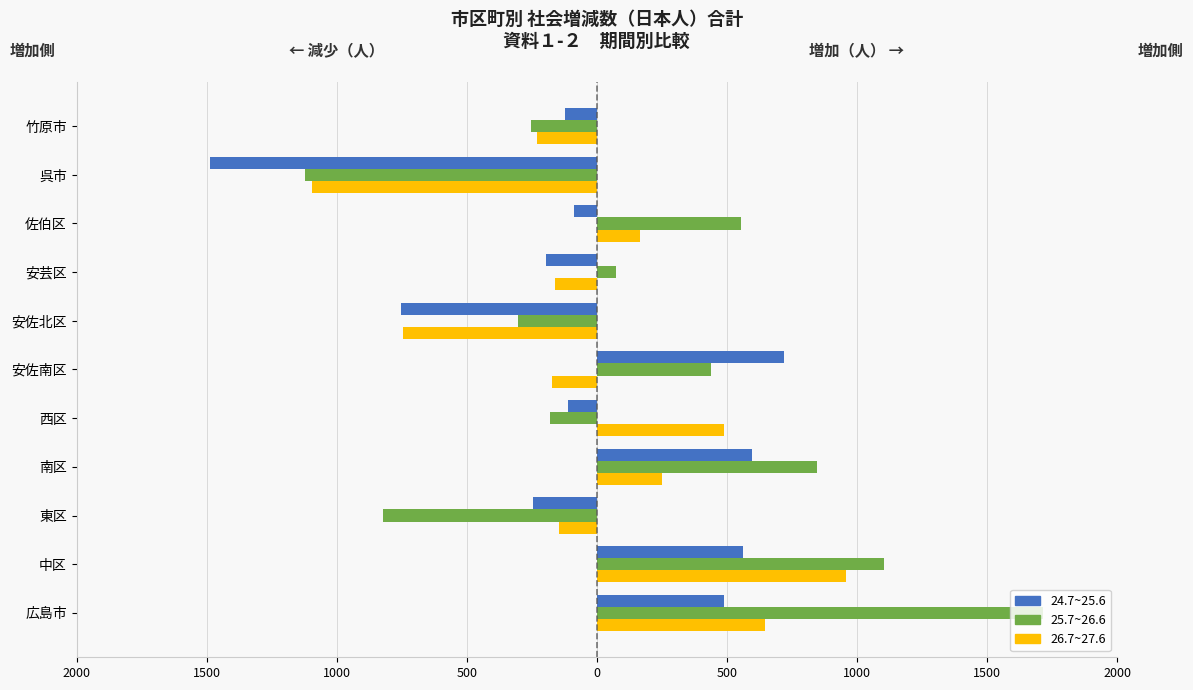

Rank the series by their maximum value, from highest to lowest.

25.7~26.6, 26.7~27.6, 24.7~25.6